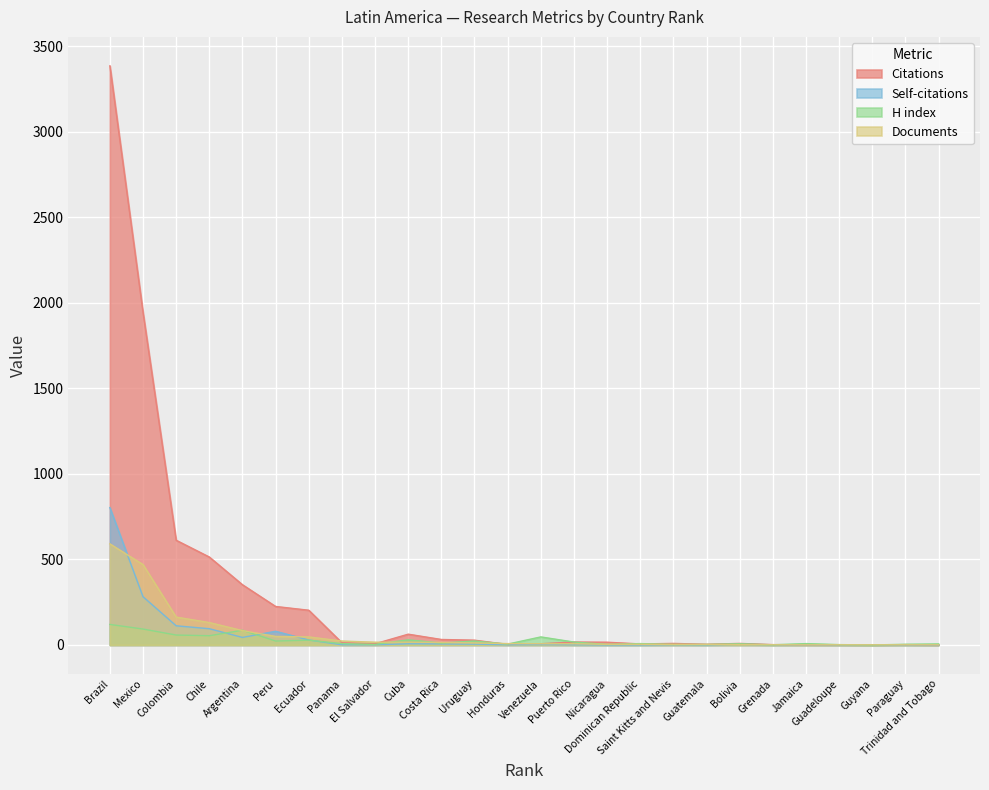

Rank the series by their maximum value, from highest to lowest.

Citations, Self-citations, Documents, H index